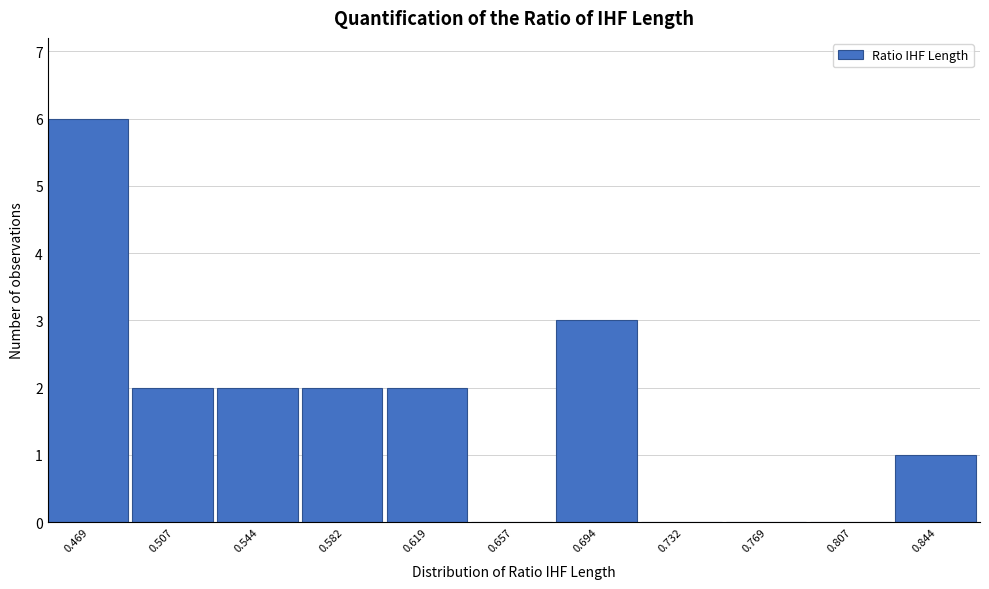

Reading right to left, what are all the values shown in this chart?

0.844=1	0.807=0	0.769=0	0.732=0	0.694=3	0.657=0	0.619=2	0.582=2	0.544=2	0.507=2	0.469=6